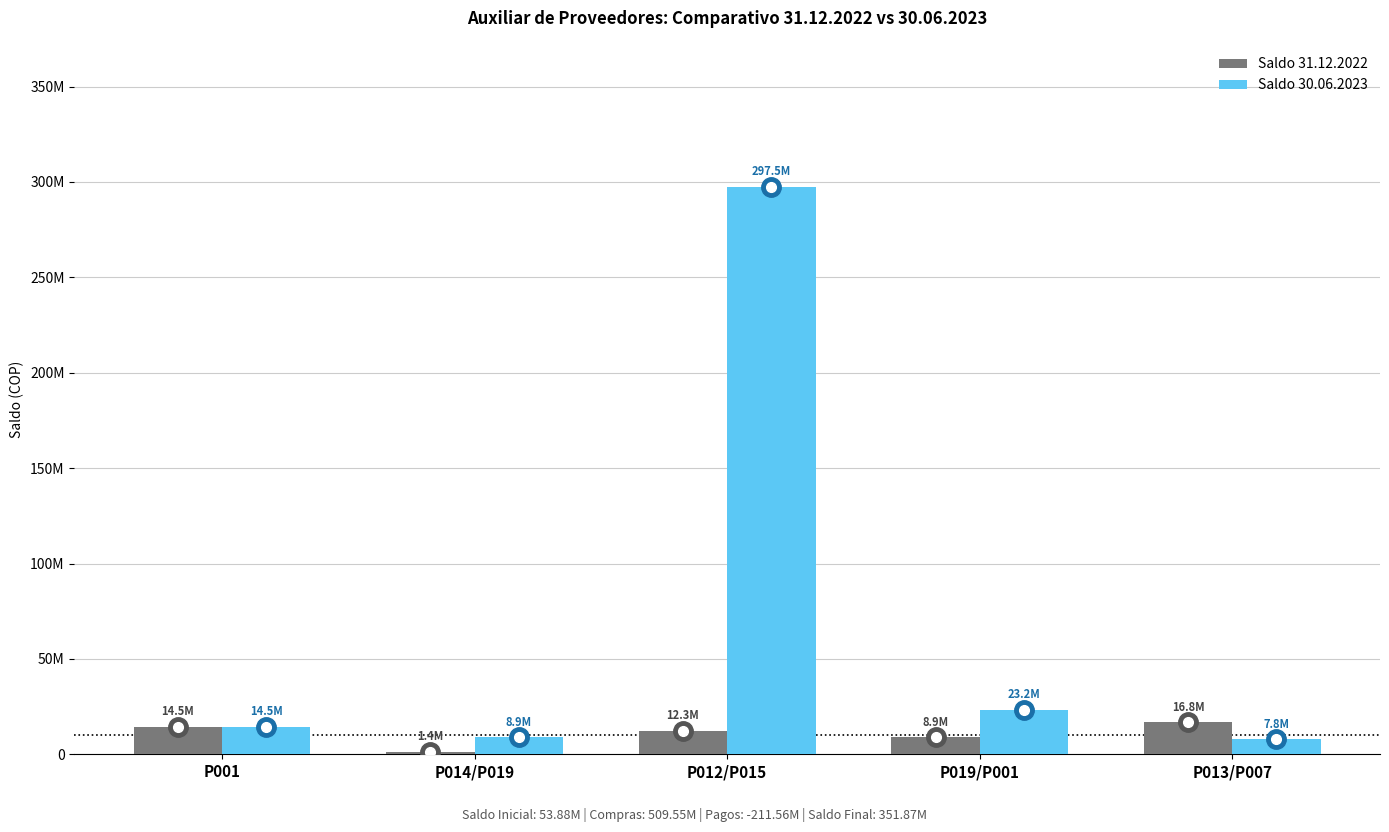

What are all the series names shown in the legend?

Saldo 31.12.2022, Saldo 30.06.2023